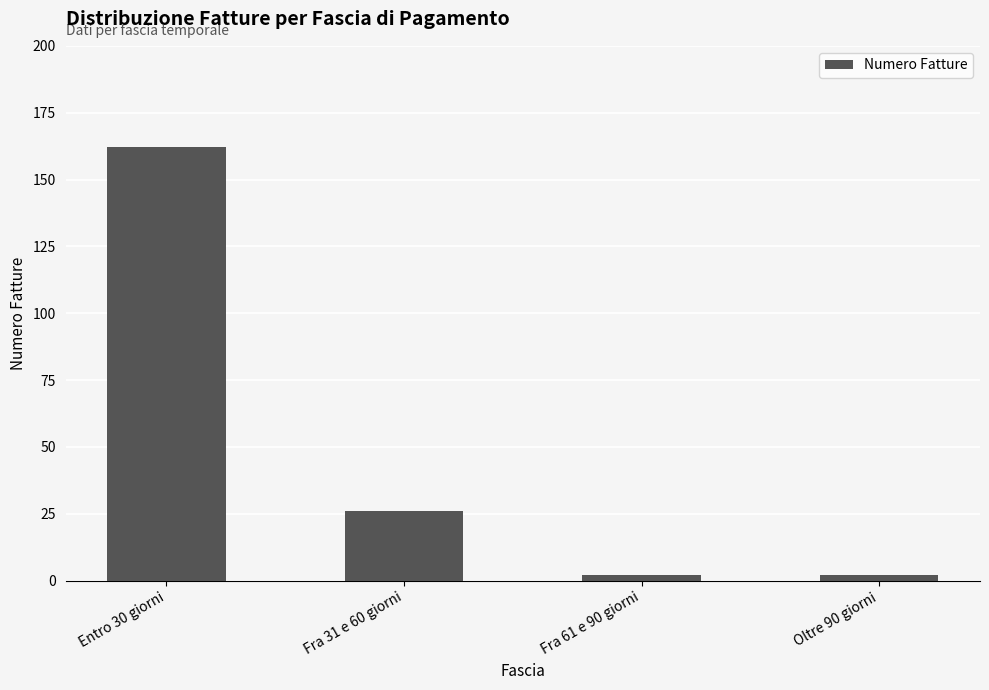

What is the maximum value shown in the chart?

162